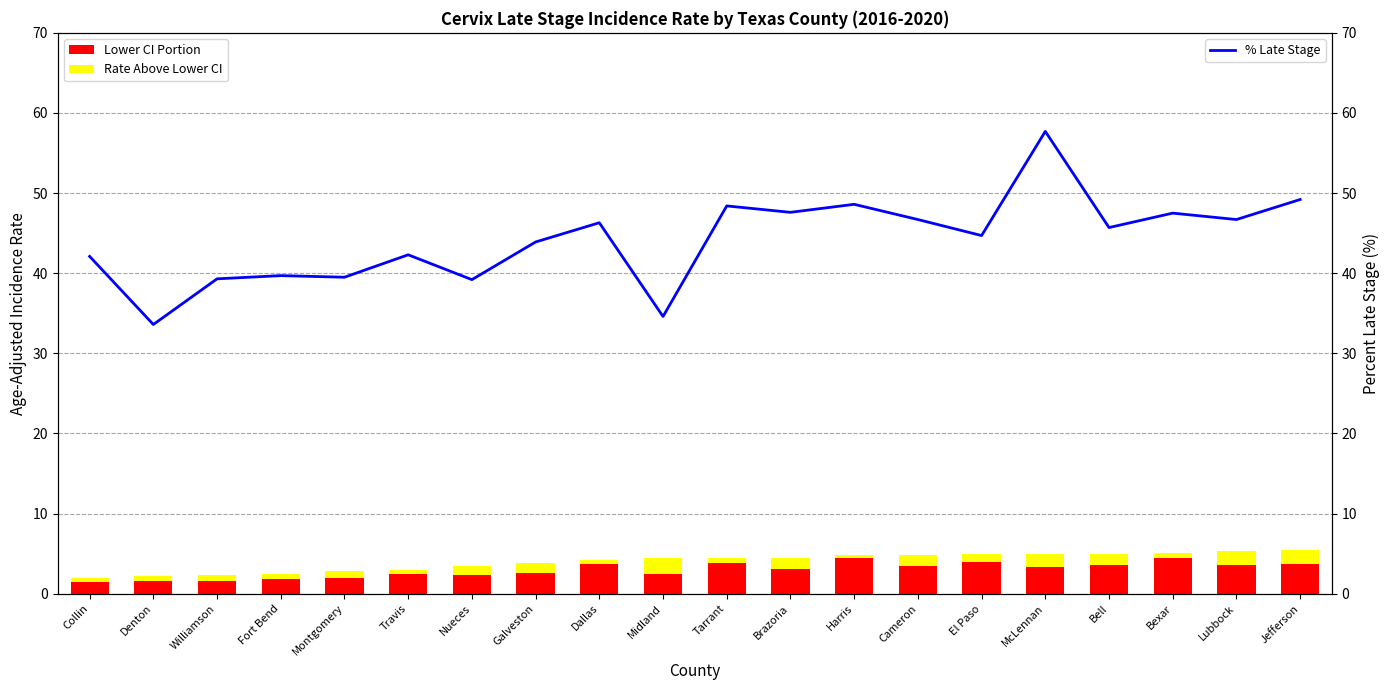

What is the value of the Lower CI Portion bar at the 16th from the left?

3.3